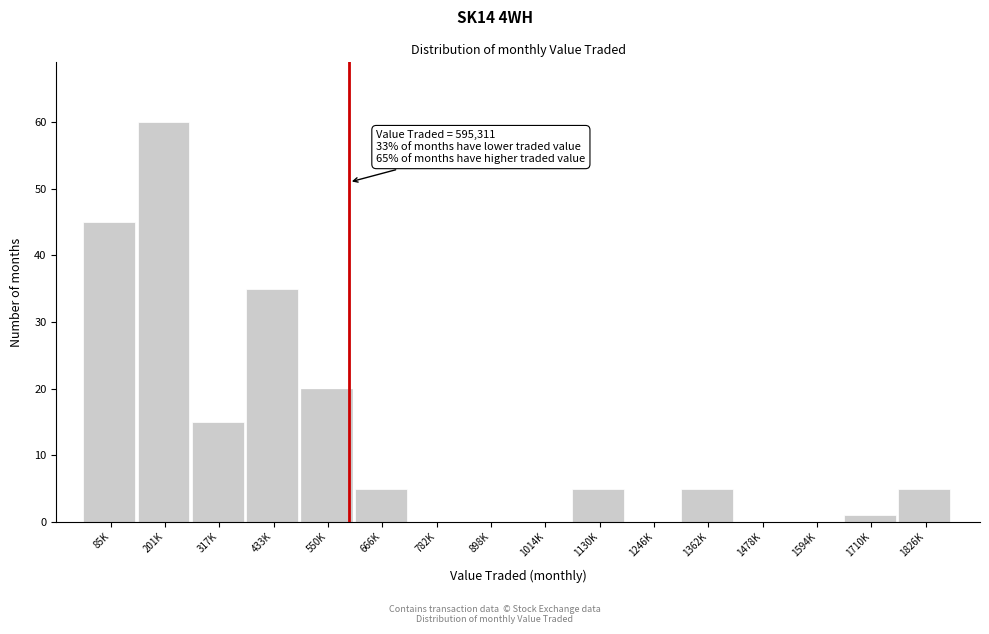

Reading left to right, extract all data points from this chart.

85K=45	201K=60	317K=15	433K=35	550K=20	666K=5	782K=0	898K=0	1014K=0	1130K=5	1246K=0	1362K=5	1478K=0	1594K=0	1710K=1	1826K=5